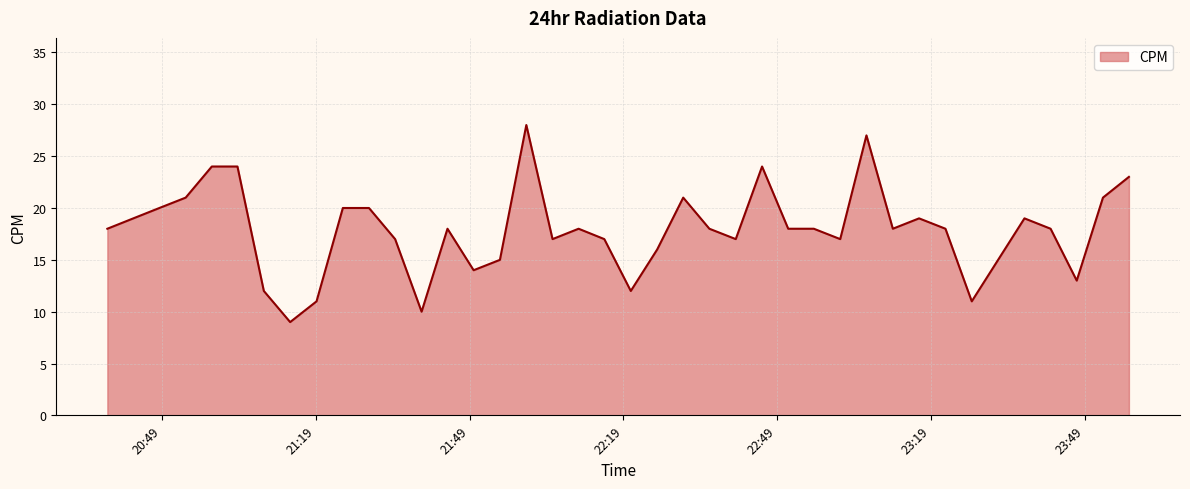

What is the smallest value displayed?

9